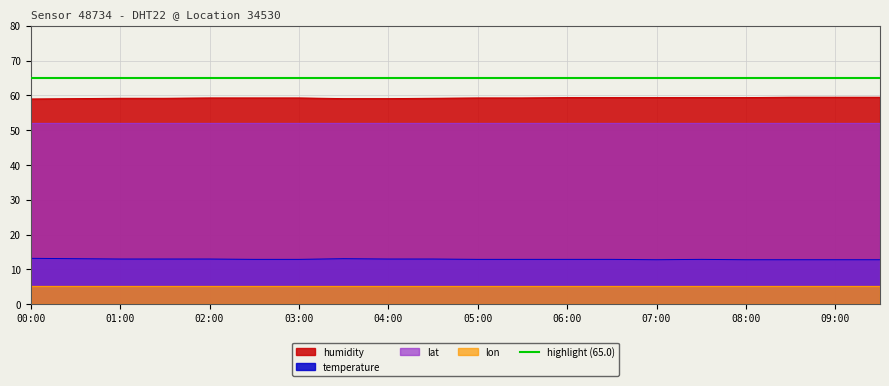

How many humidity values are between 59 and 60?

20